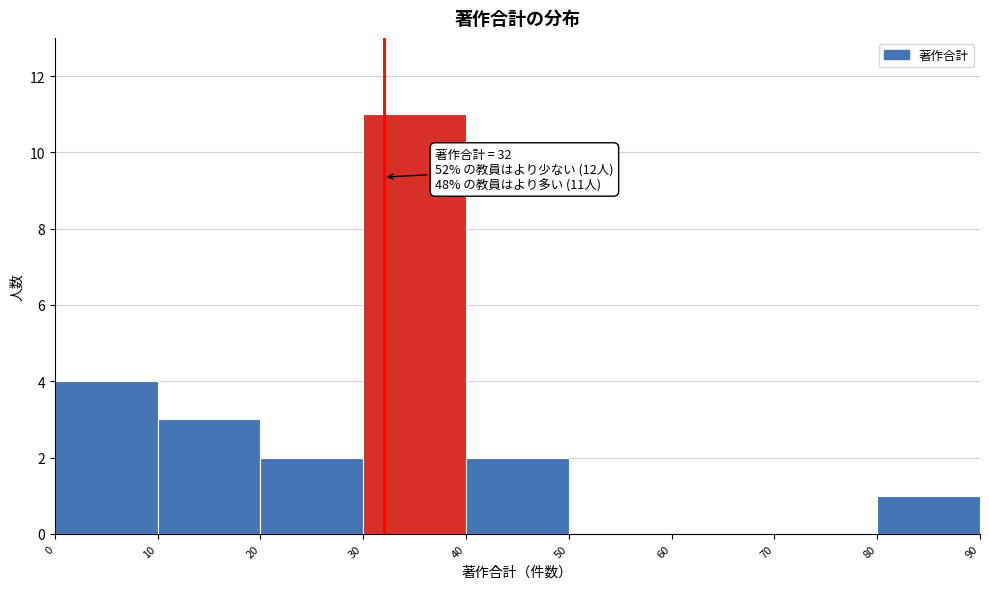

Which range on the x-axis has the tallest bar?

30 to 40